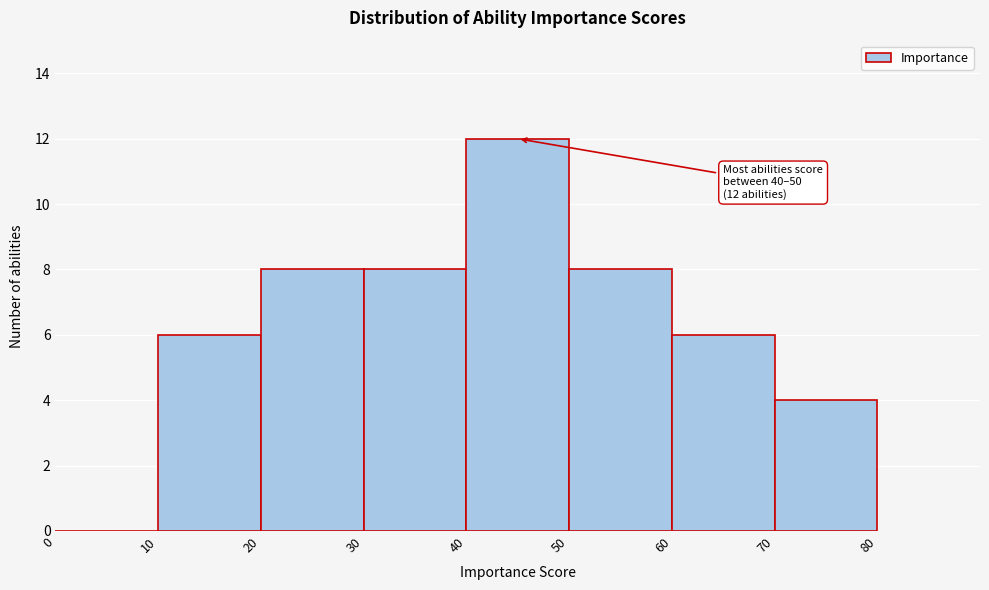

Which range on the x-axis has the tallest bar?

40 to 50